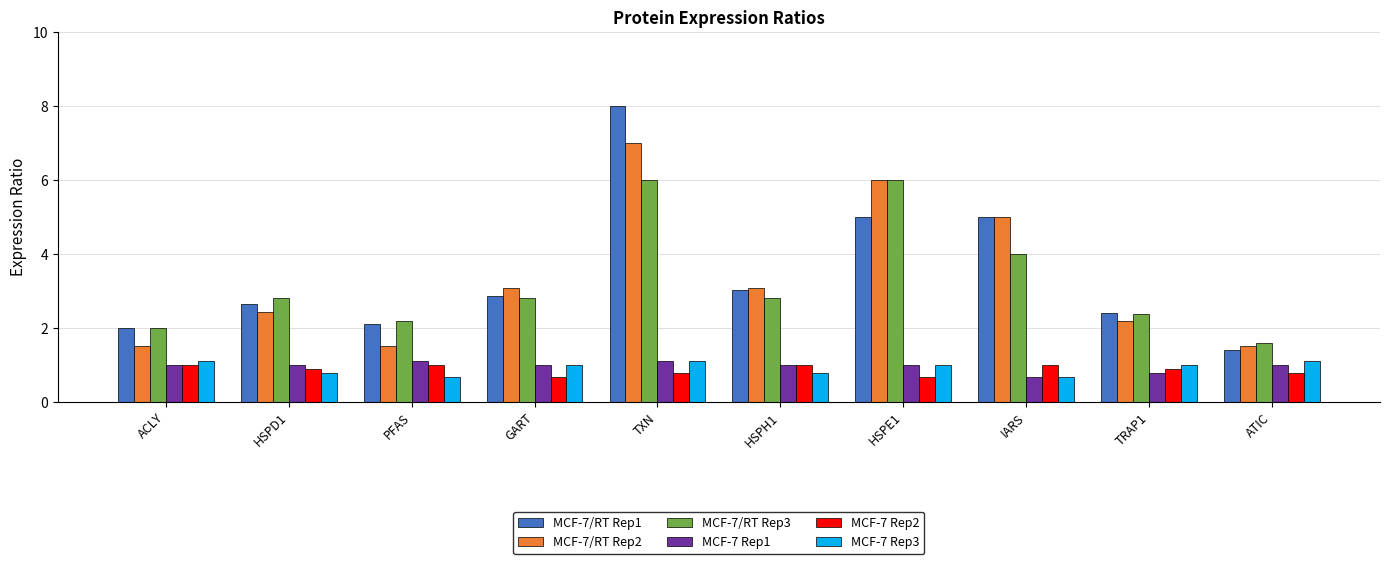

The MCF-7/RT Rep3 series shows 0.4 at ACLY. True or false?

False